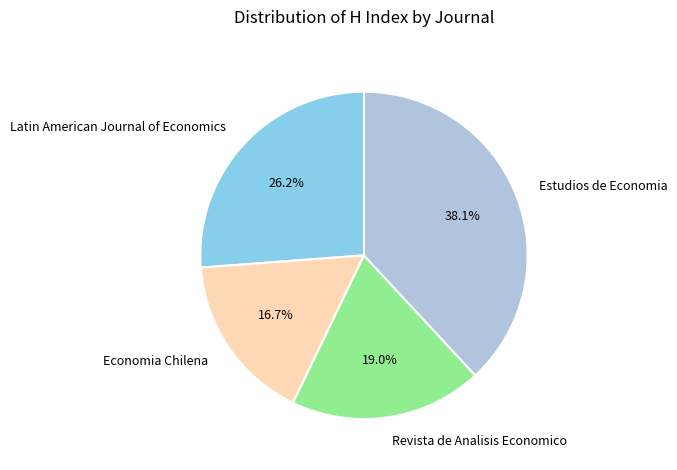

Approximately how many times larger is the value at Revista de Analisis Economico compared to Economia Chilena?

1.1